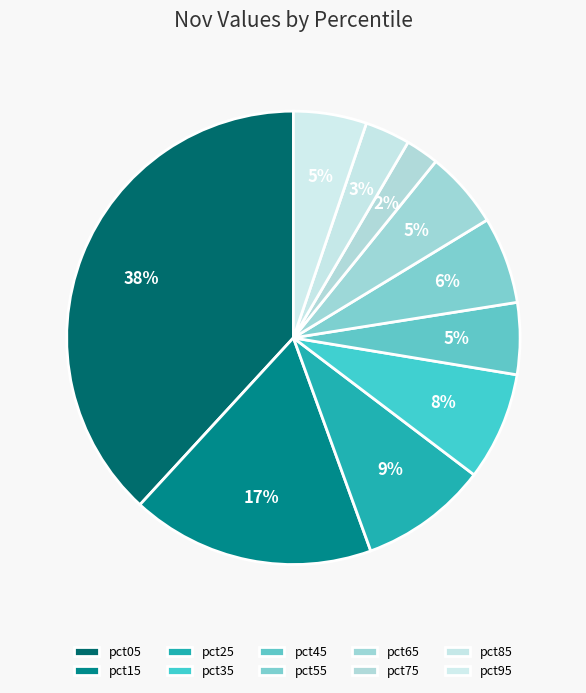

To the nearest percent, what portion does pct85 represent?

3%